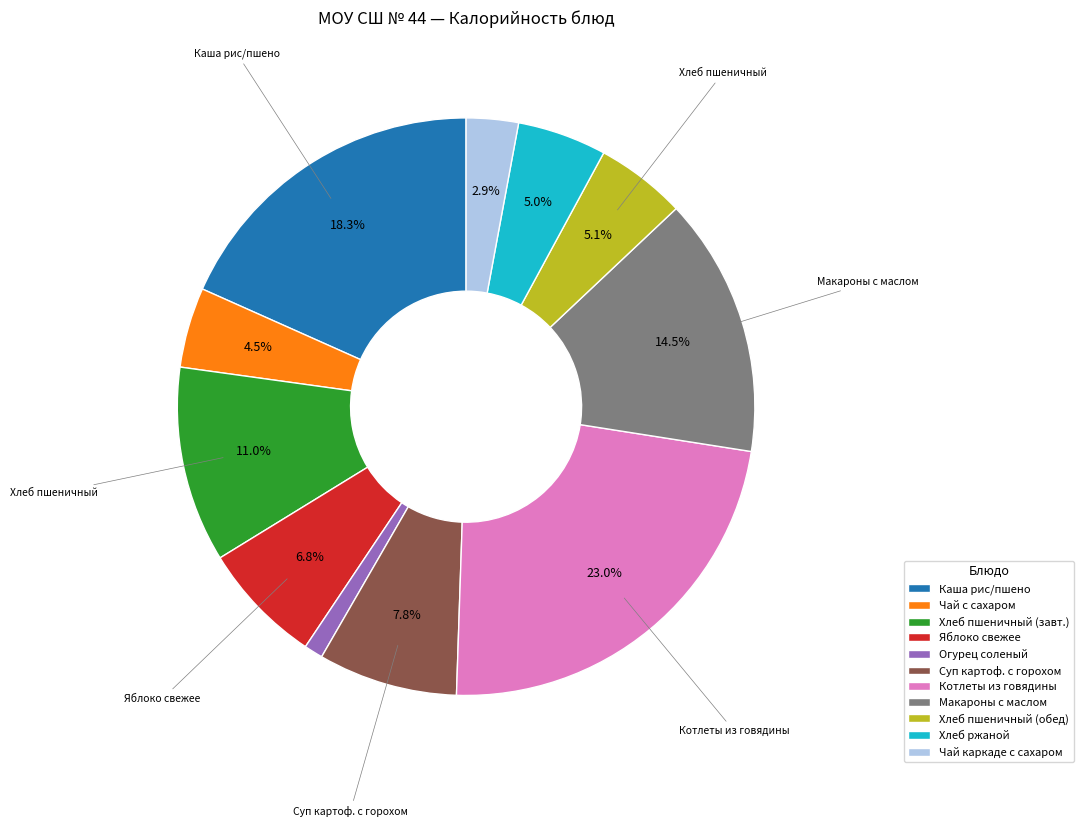

Is the sum of Хлеб пшеничный (обед) and Суп картоф. с горохом greater than half?

No